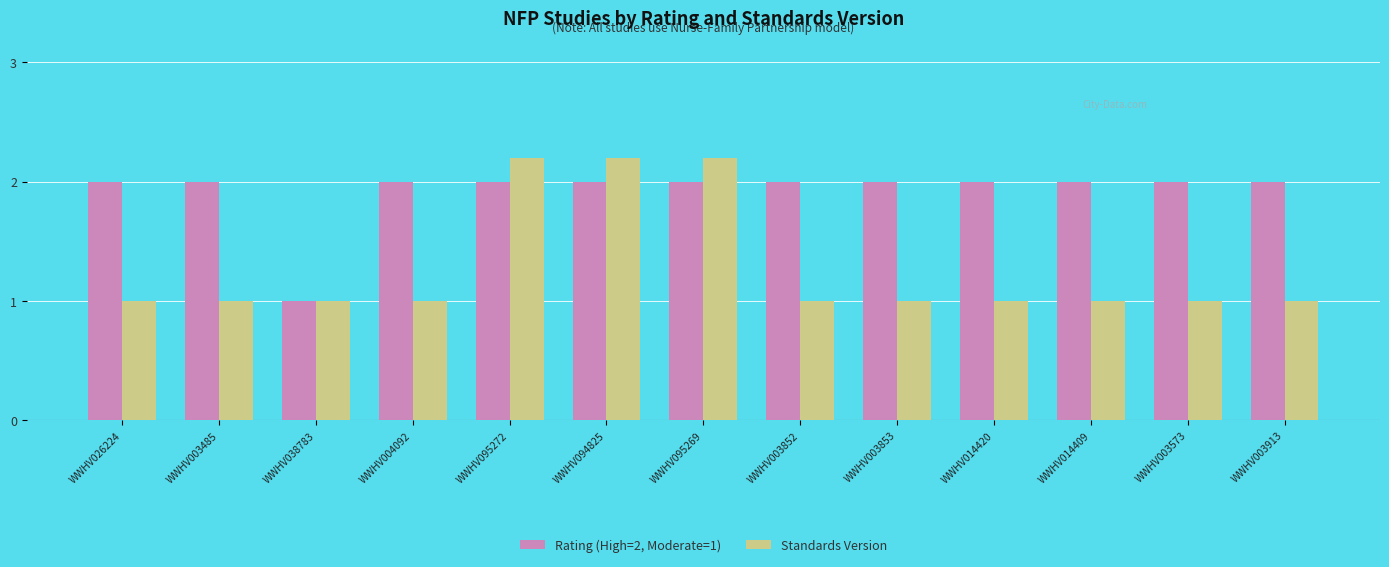

What is the spread (max minus min) of values at WWHV095272?

0.2